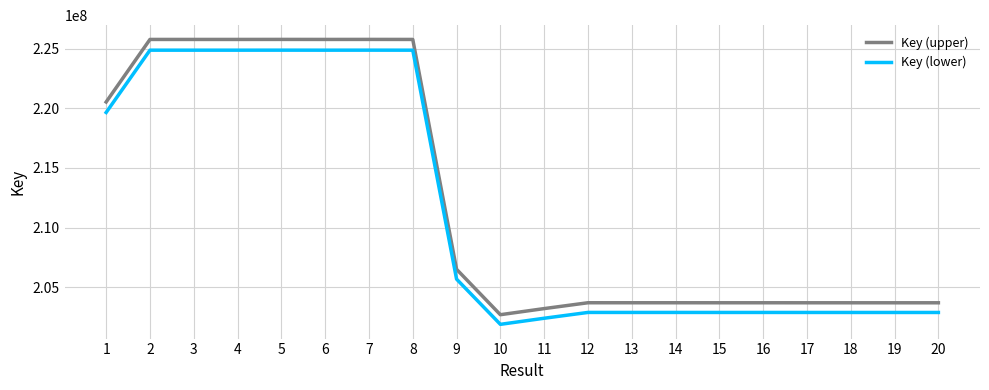

Does the chart display data point markers on the line(s)?

No